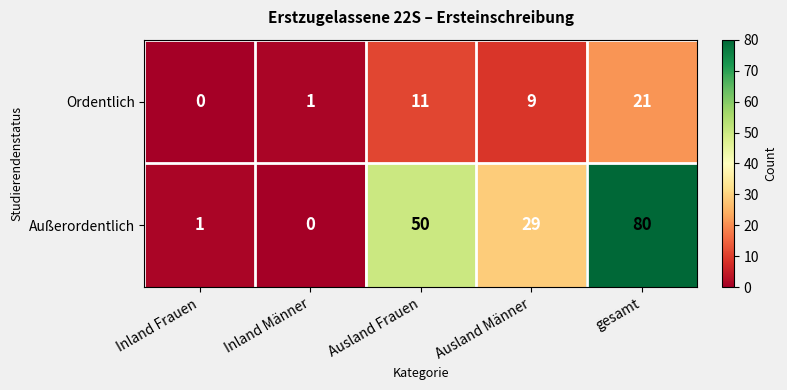

At how many categories does at least one series exceed 5?

3